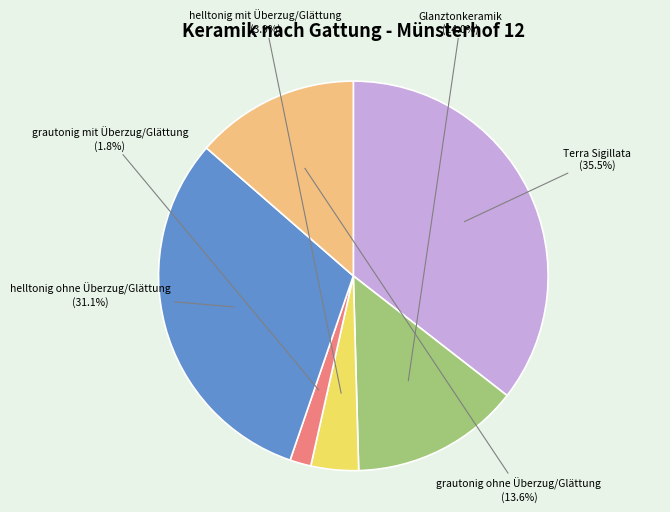

How many slices are in this pie chart?

6